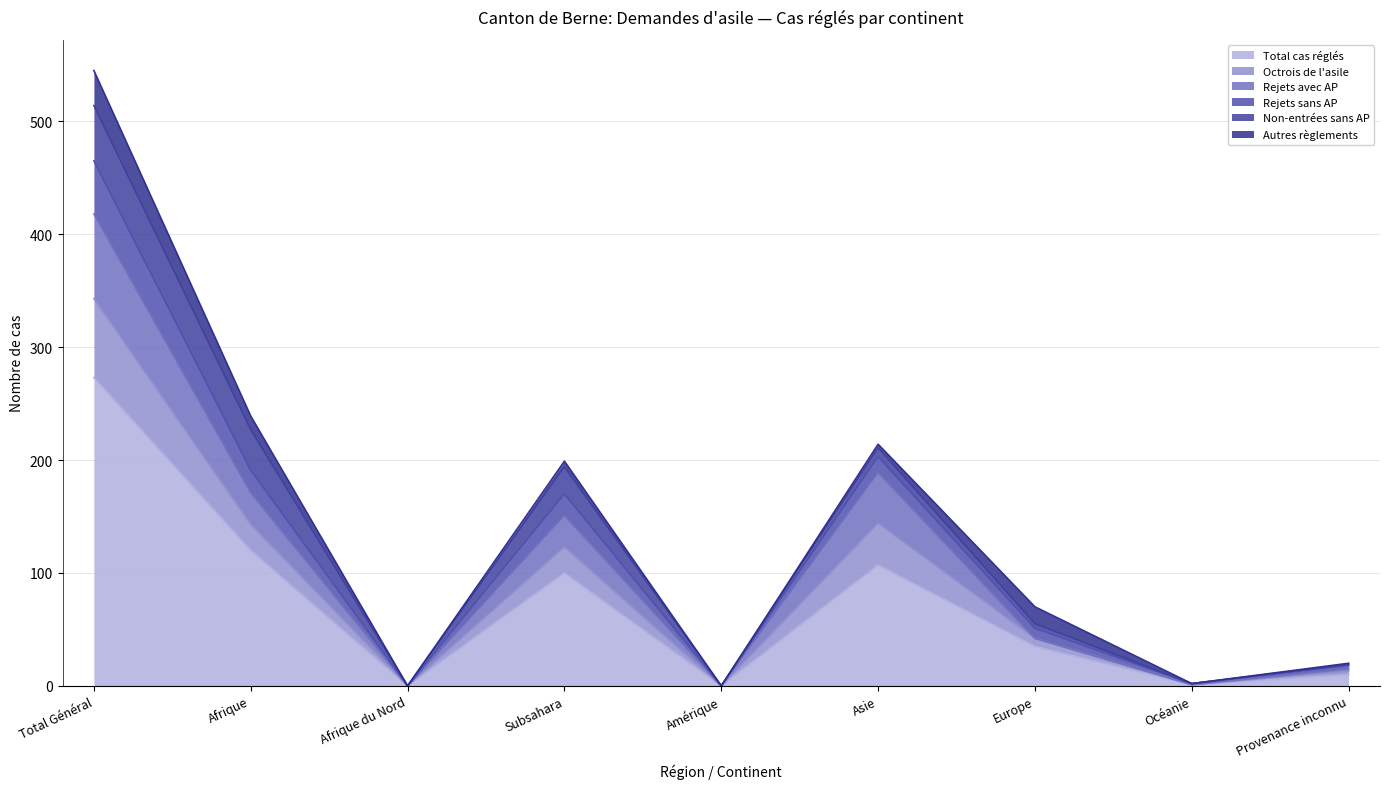

What is the highest value of the Total cas réglés series?

273